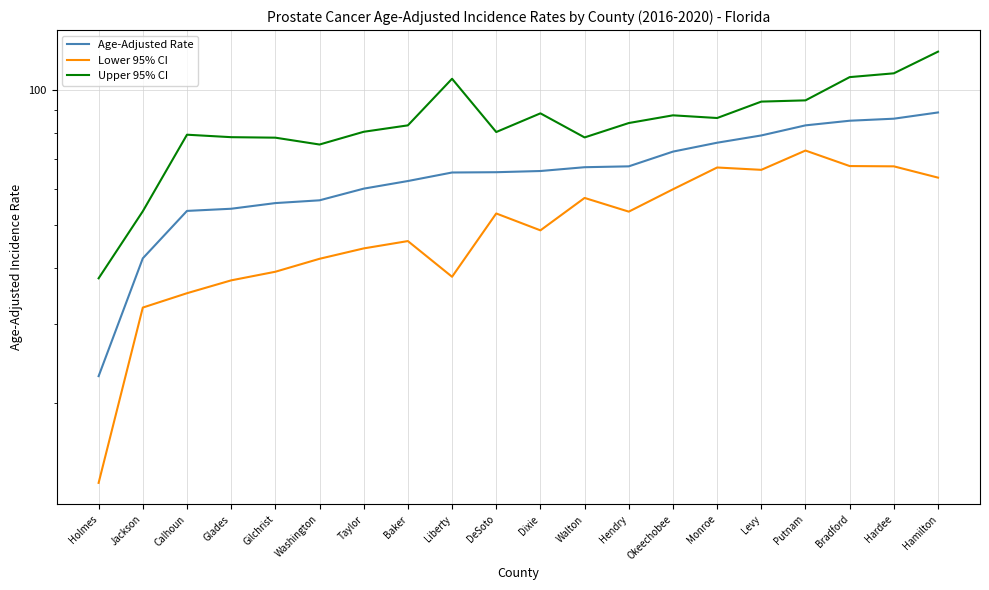

Rank the series at Washington from highest to lowest value.

Upper 95% CI, Age-Adjusted Rate, Lower 95% CI